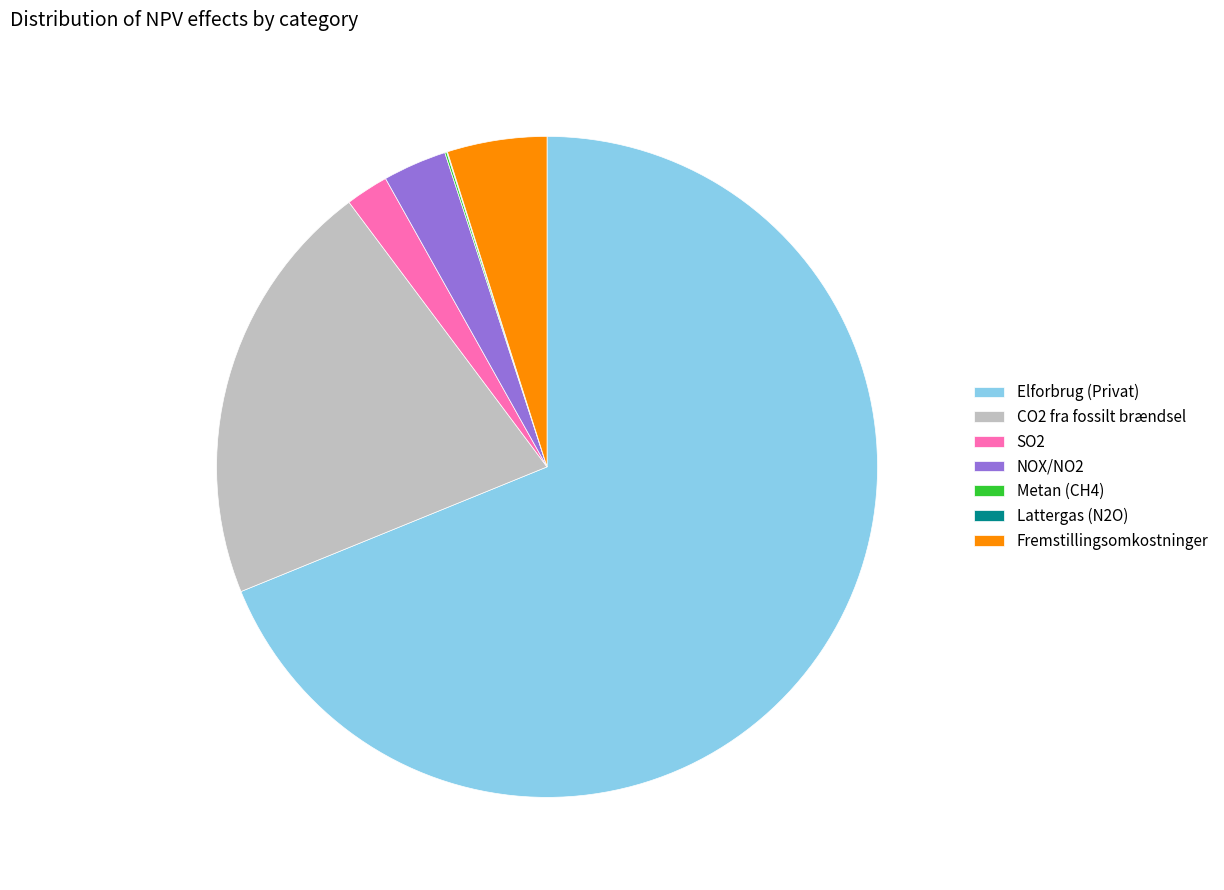

Between NOX/NO2 and Fremstillingsomkostninger, which is larger?

Fremstillingsomkostninger